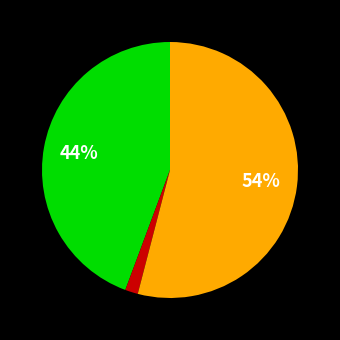

Is there a majority slice in this chart?

Yes